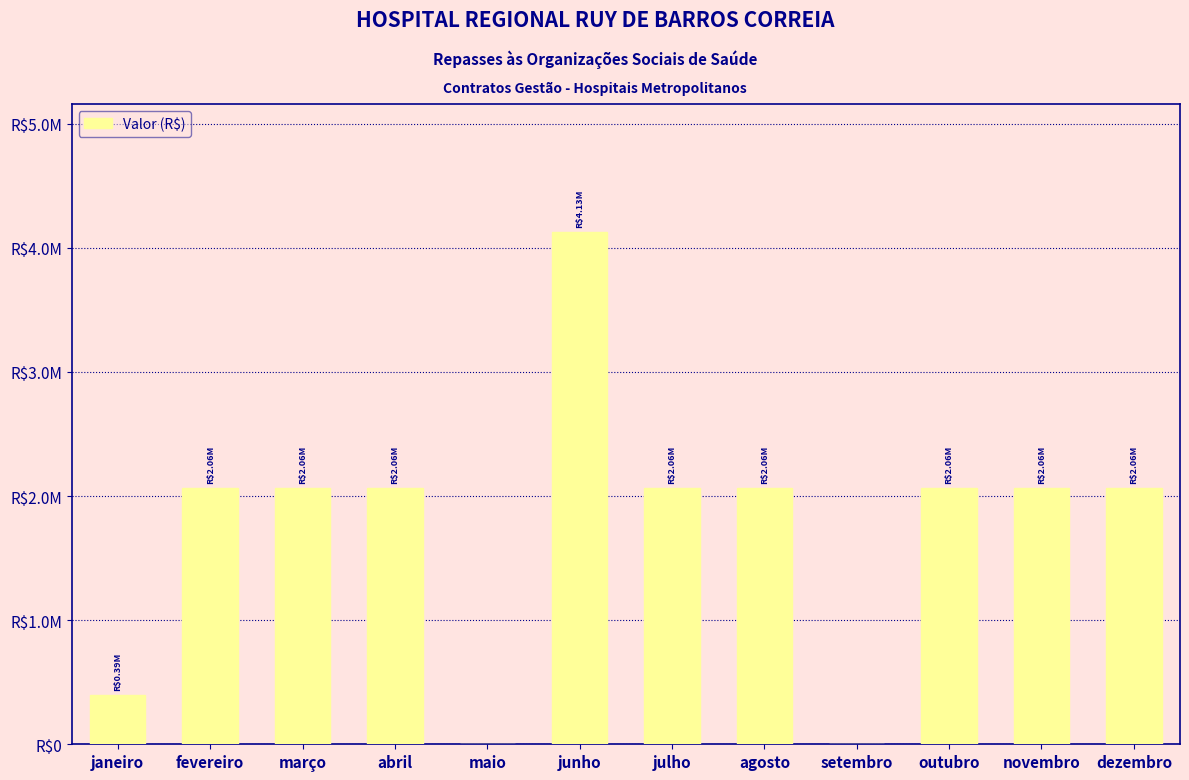

What is the sum of the values at fevereiro and novembro?

4126493.5